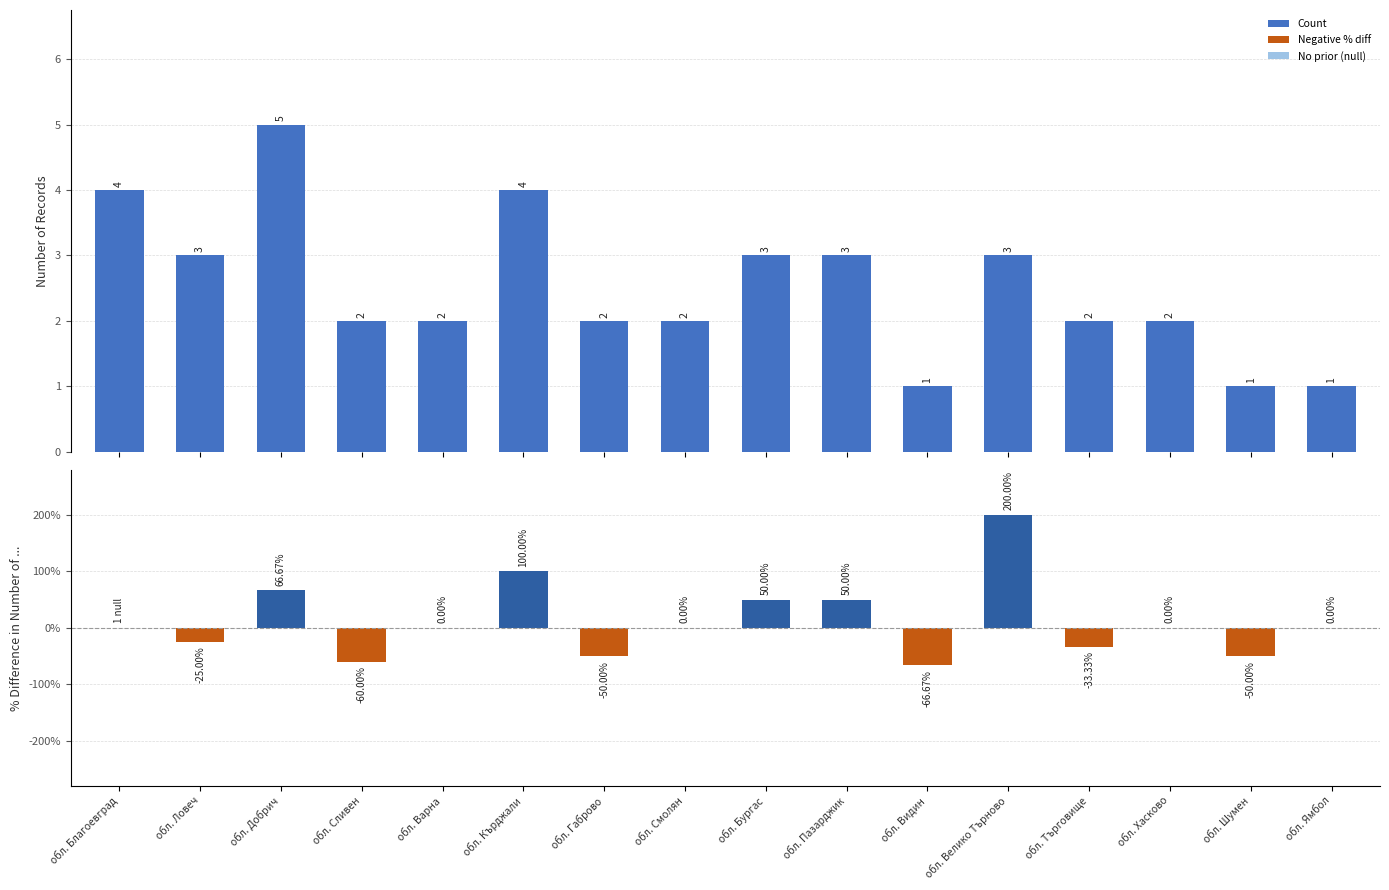

What is the change in value from обл. Кърджали to обл. Смолян?

-2